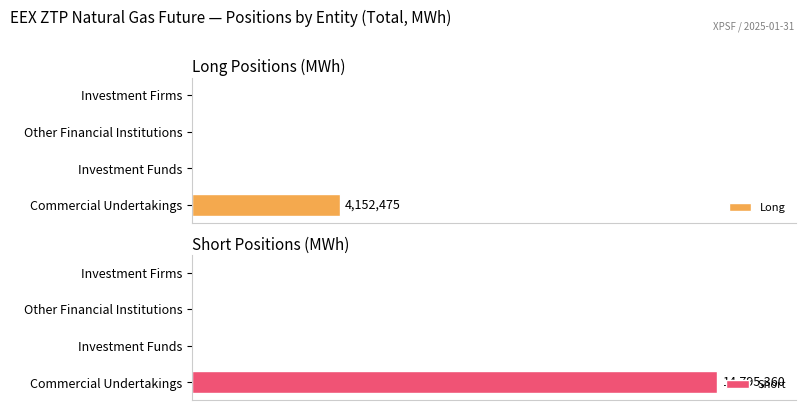

The value of Short at Investment Firms is -6991226. True or false?

False